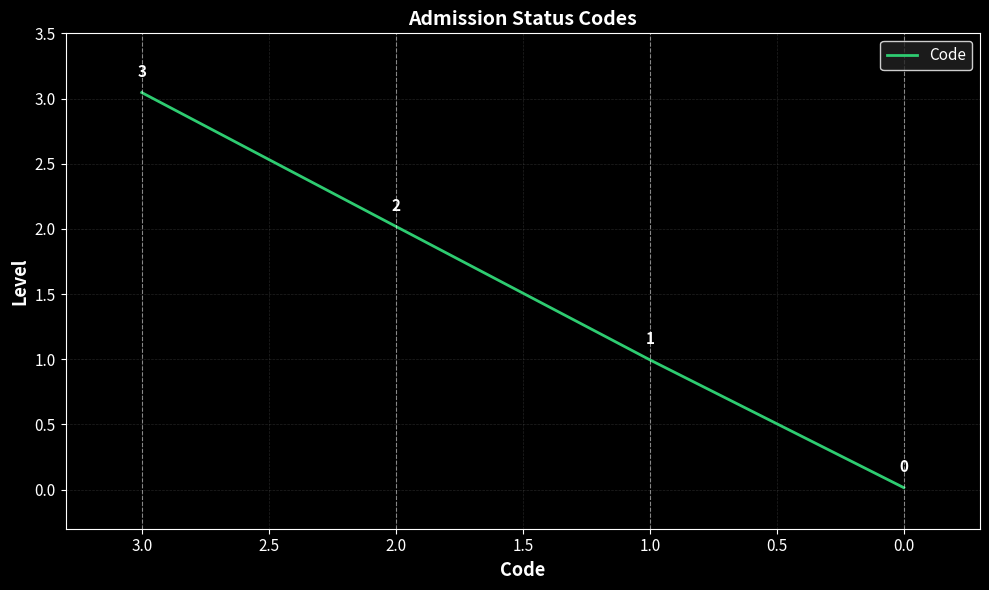

How many lines are shown in the chart?

1